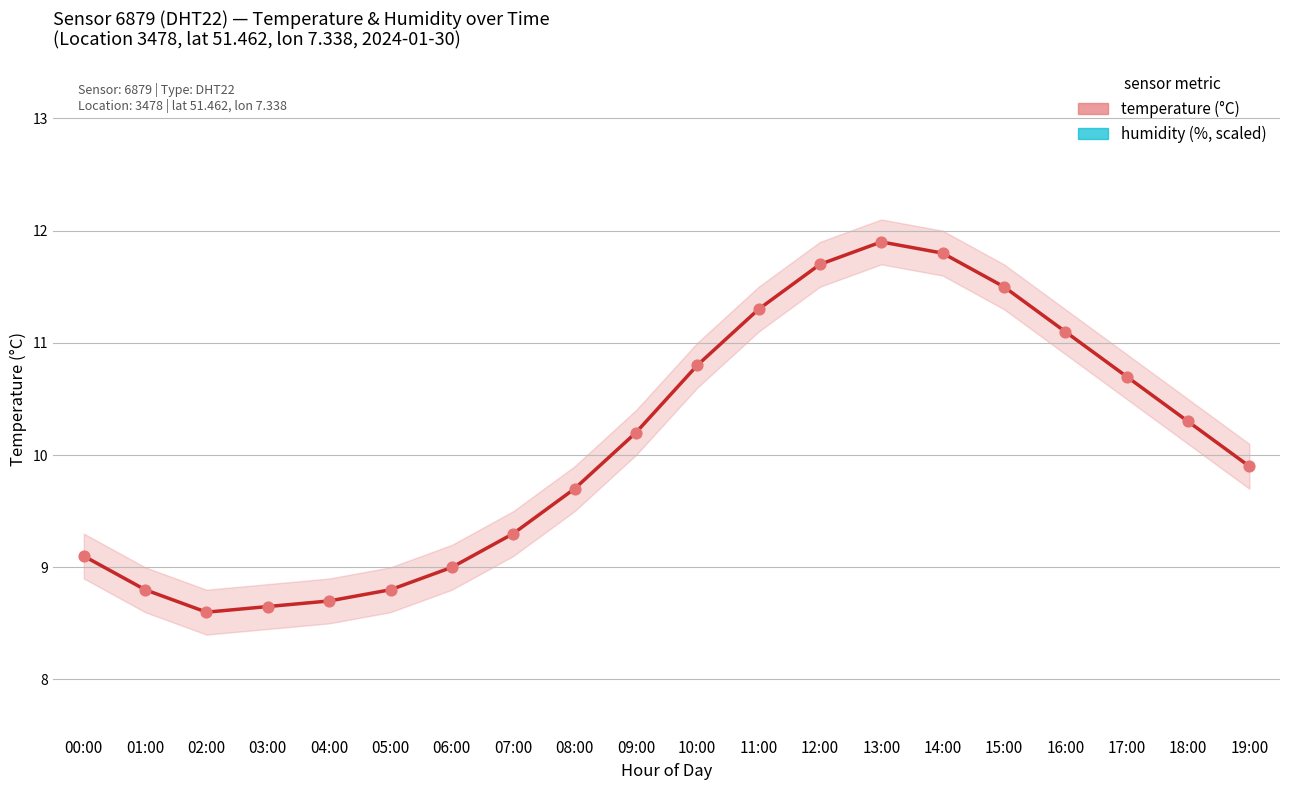

At which category is the sum across all series the highest?

13:00